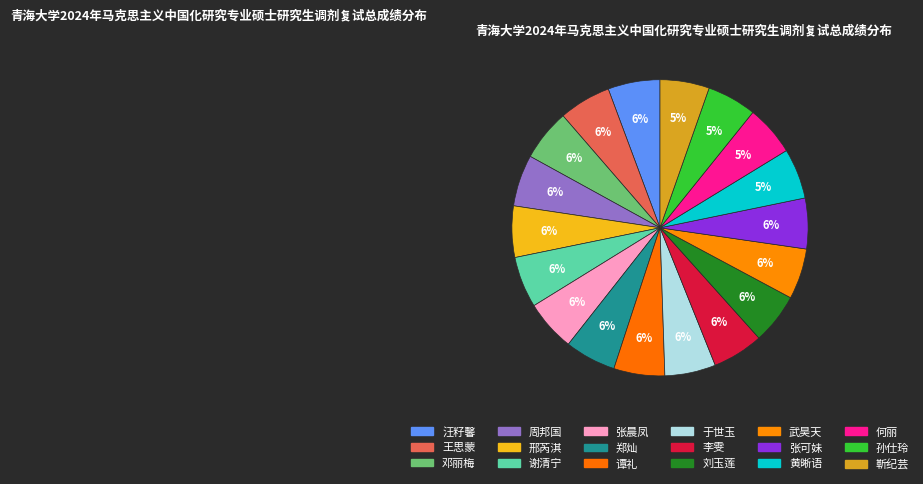

How many slices are in this pie chart?

18